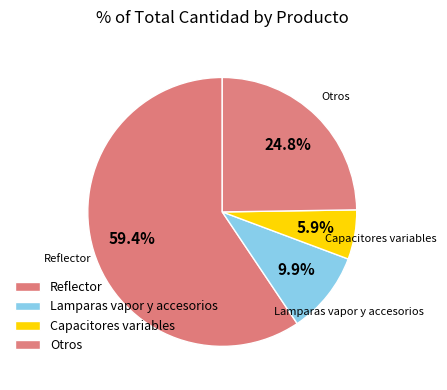

How many slices are in this pie chart?

4